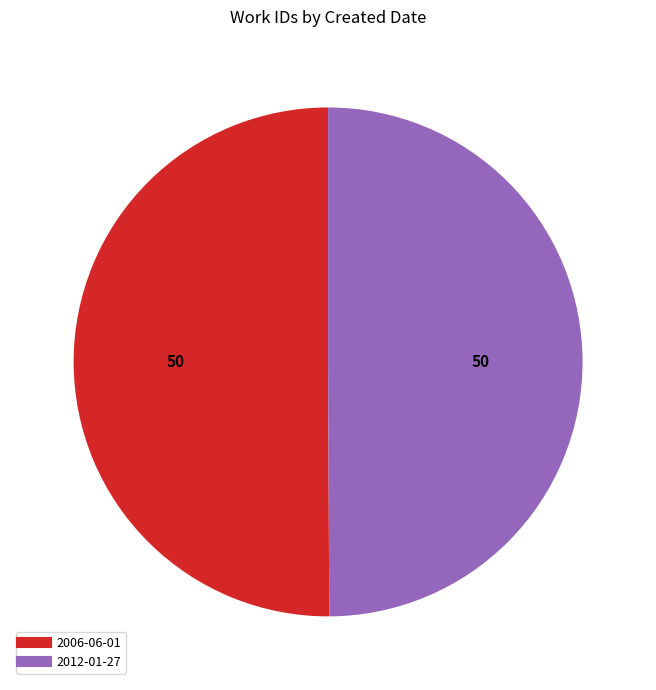

Combined, do 2006-06-01 and 2012-01-27 account for over 50%?

Yes